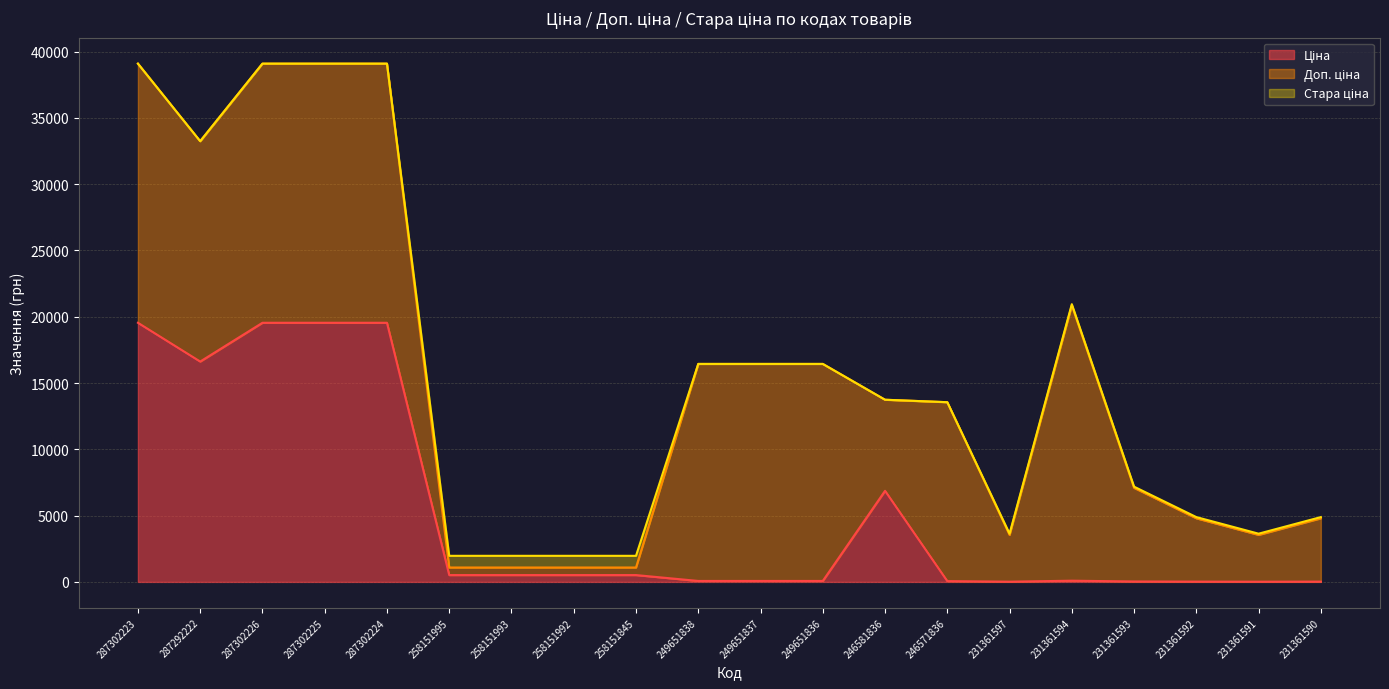

At which category is the sum across all series the highest?

287302223